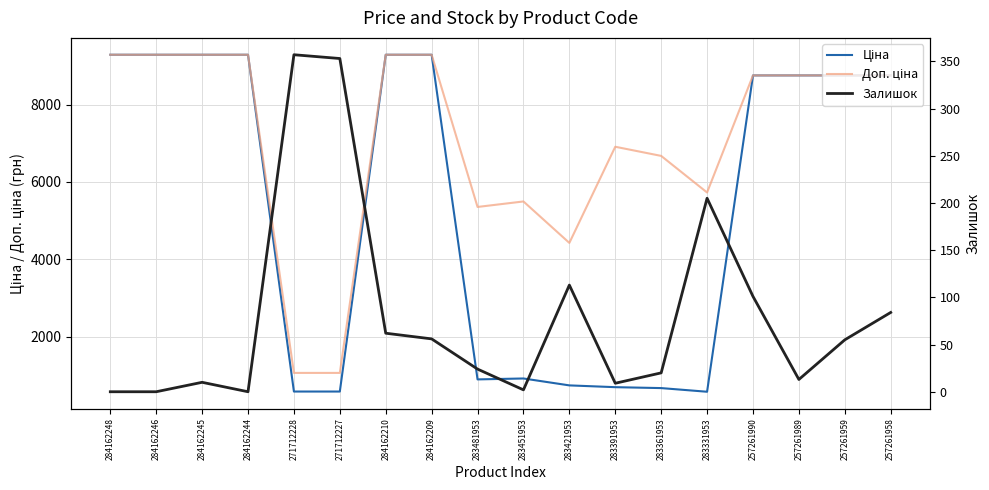

How many values in the Ціна series exceed 8755?

10